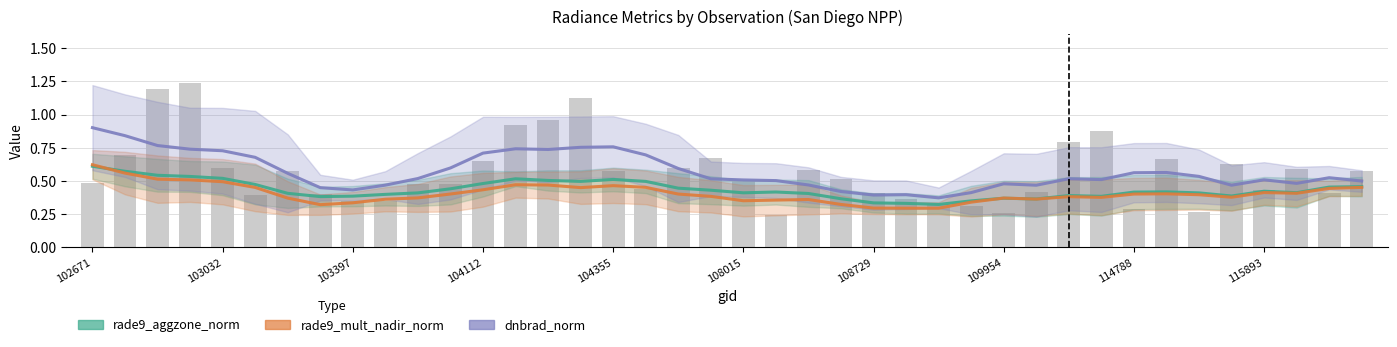

The rade9_mult_nadir_norm series shows 0.4 at 34. True or false?

True